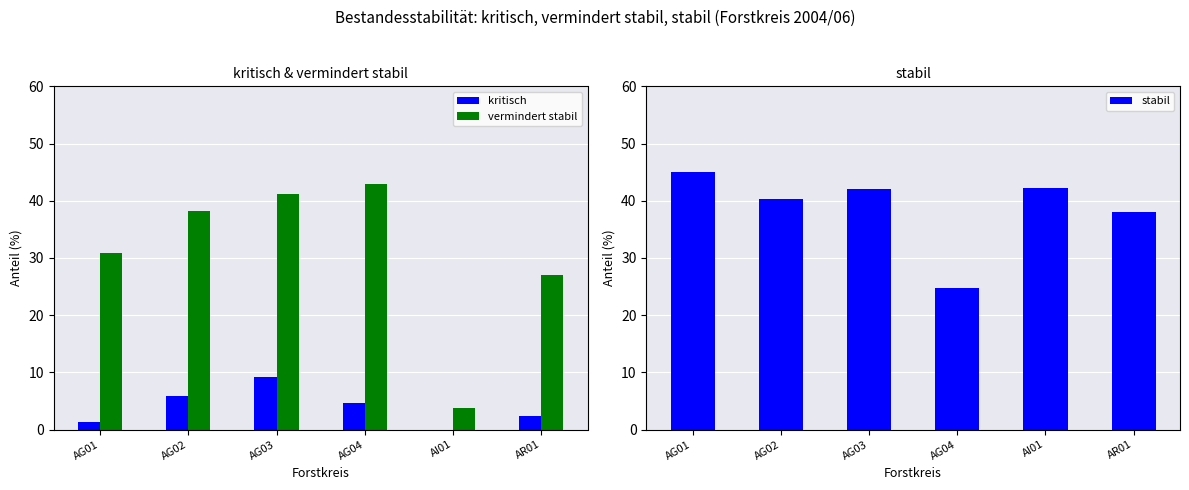

Is it true that kritisch equals 1.3 at AR01?

False